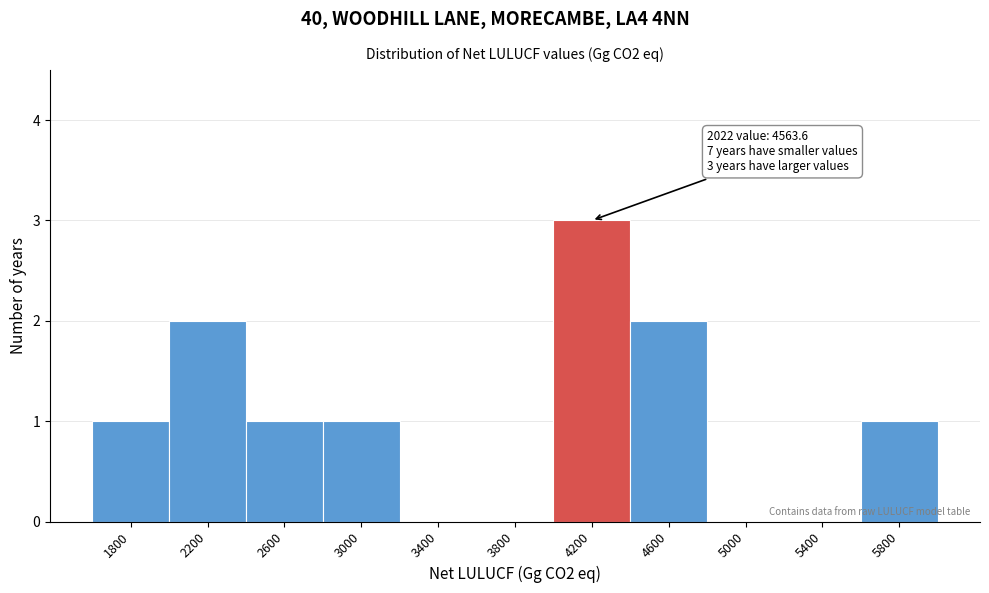

Reading left to right, what are all the values shown in this chart?

1800=1	2200=2	2600=1	3000=1	3400=0	3800=0	4200=3	4600=2	5000=0	5400=0	5800=1